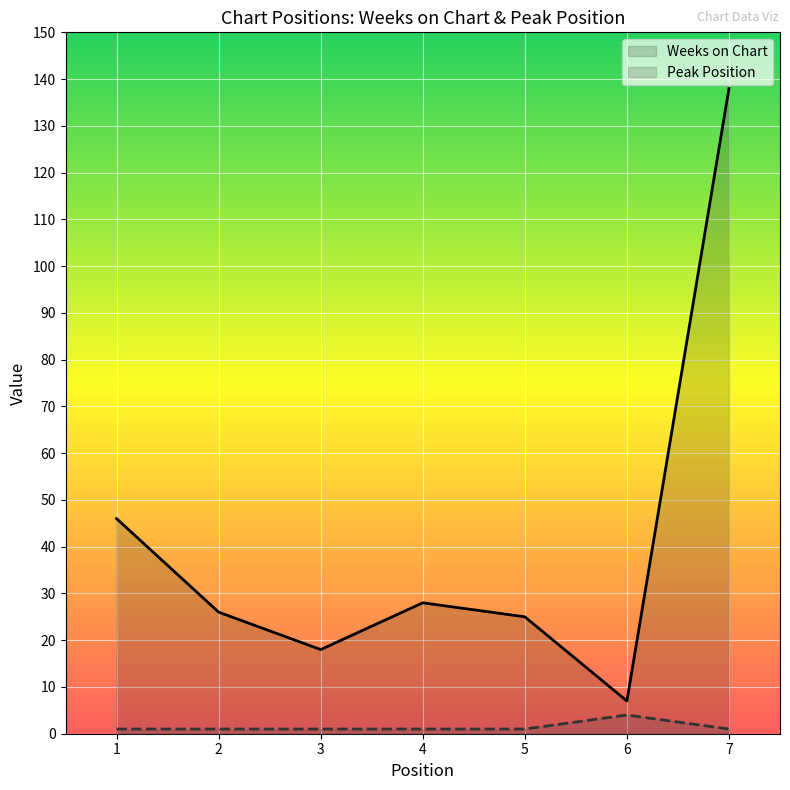

True or false: Weeks on Chart and Peak Position cross at least once.

False